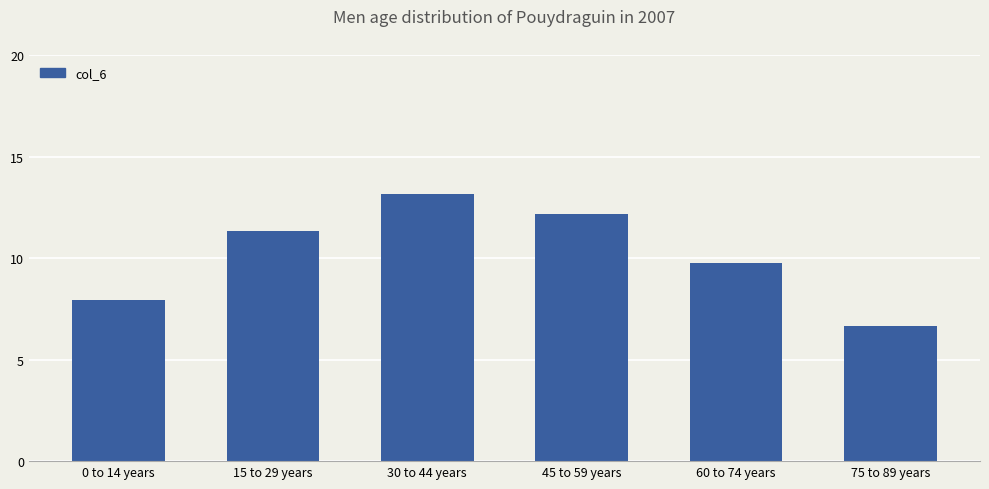

The chart shows a value of 21.3 at 30 to 44 years. True or false?

False